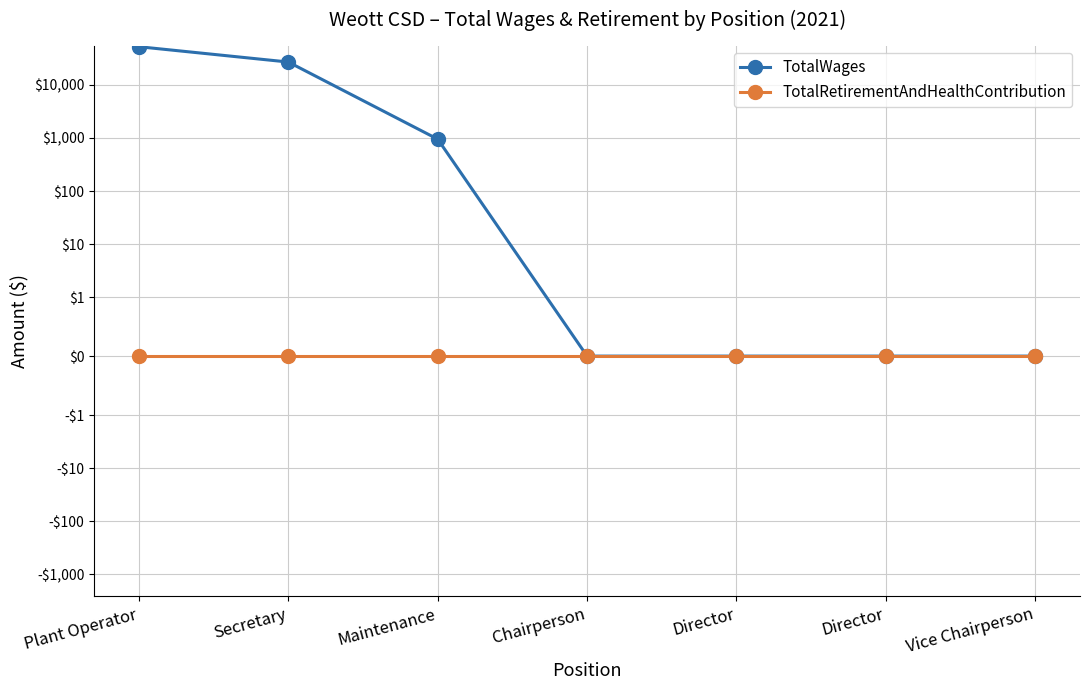

Reading right to left, what are all the values shown in this chart?

TotalWages: 0	0	0	0	950	27002	52488
TotalRetirementAndHealthContribution: 0	0	0	0	0	0	0